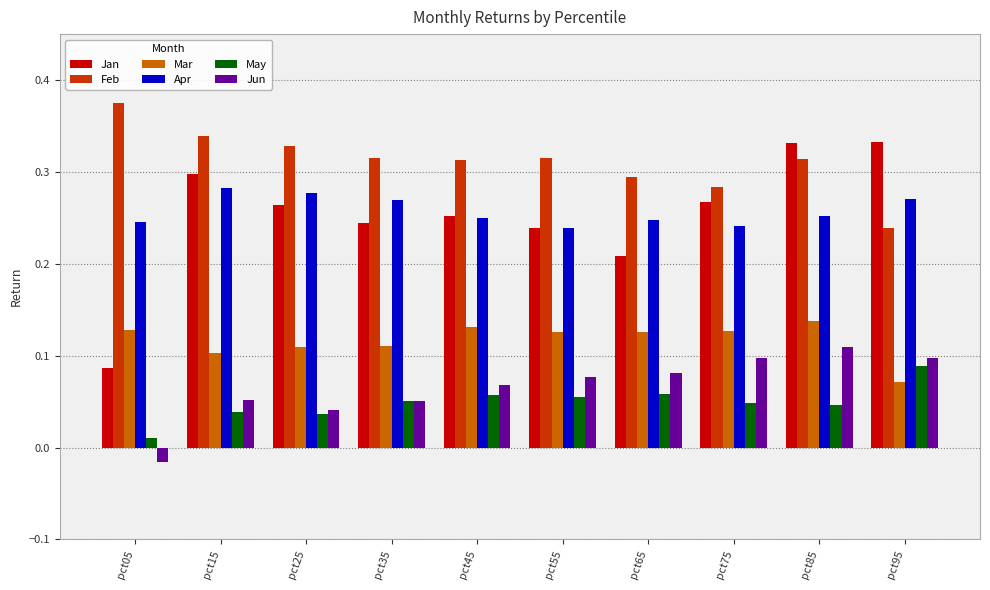

True or false: Jan has a value of 0.5 at pct15.

False